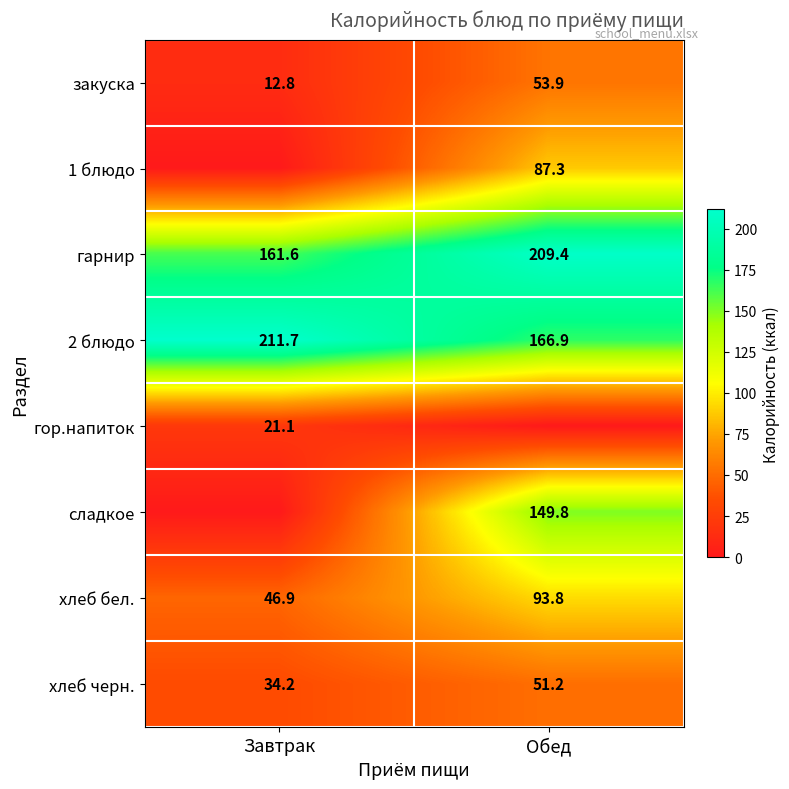

Is the value of сладкое at Обед greater than the value of гарнир at Завтрак?

No